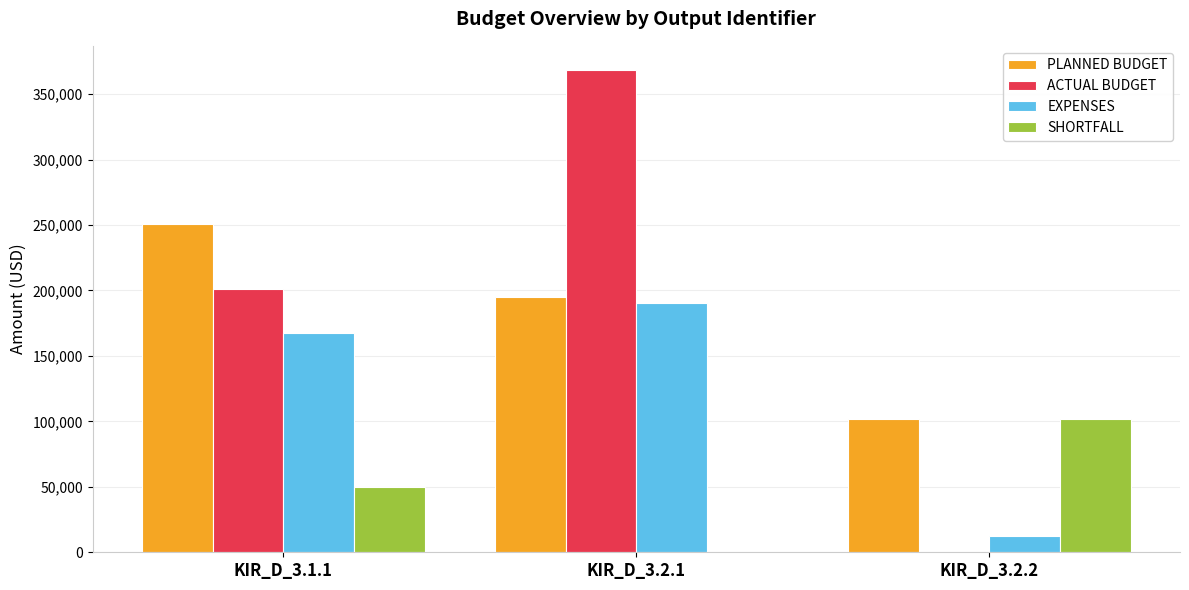

Which series has the largest range (max minus min)?

ACTUAL BUDGET